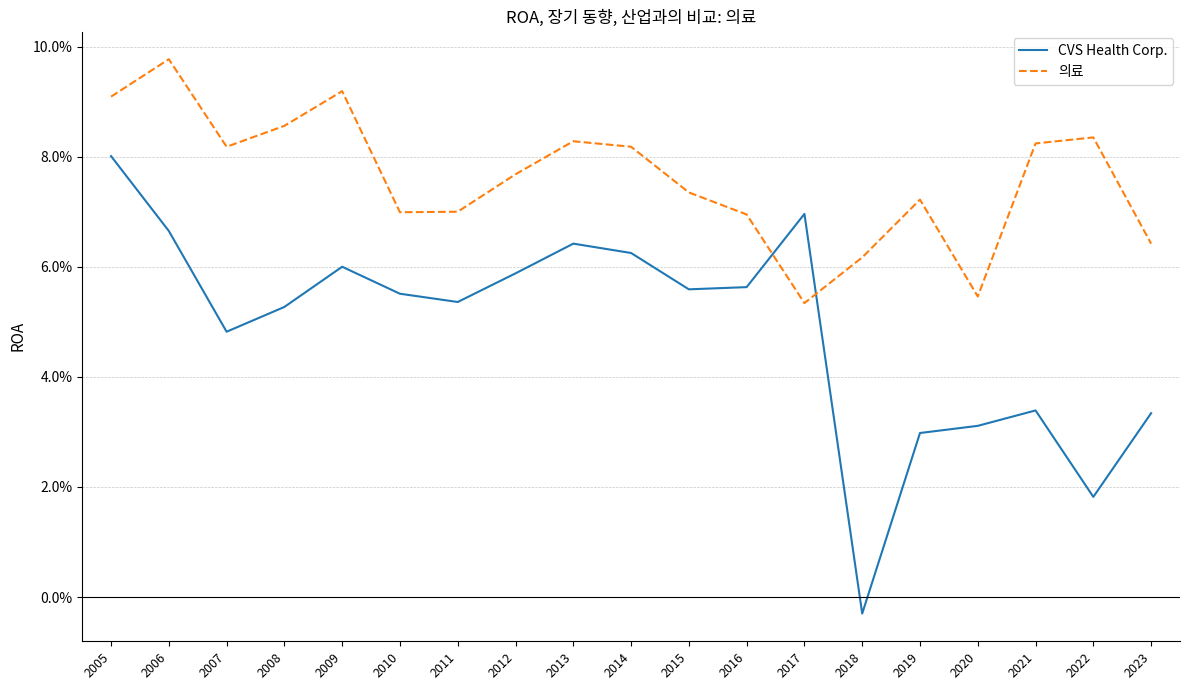

At which category does 의료 reach its first local peak?

2006